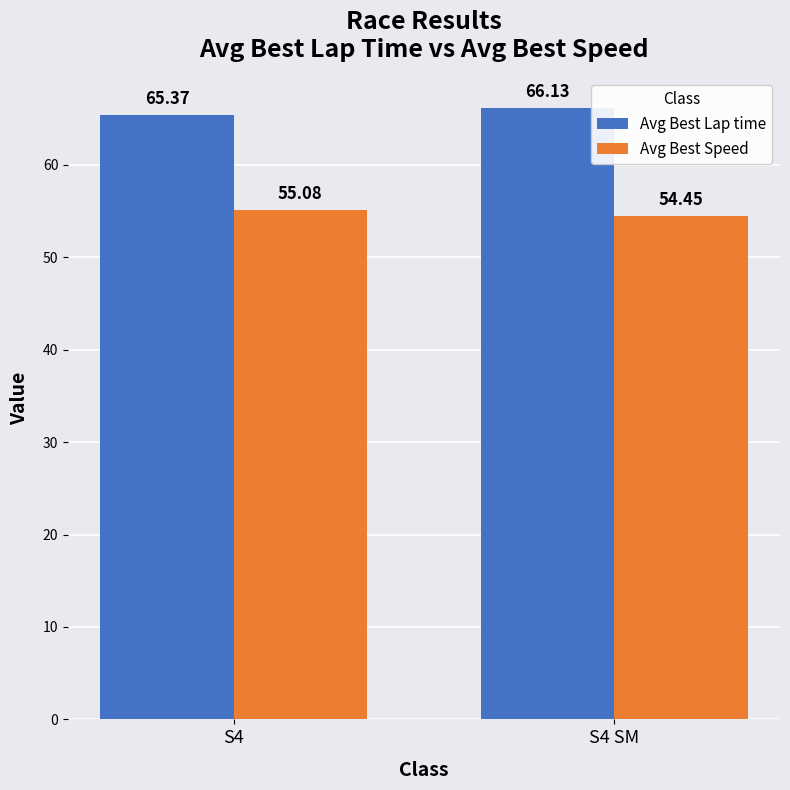

Rank the series at S4 from highest to lowest value.

Avg Best Lap time, Avg Best Speed